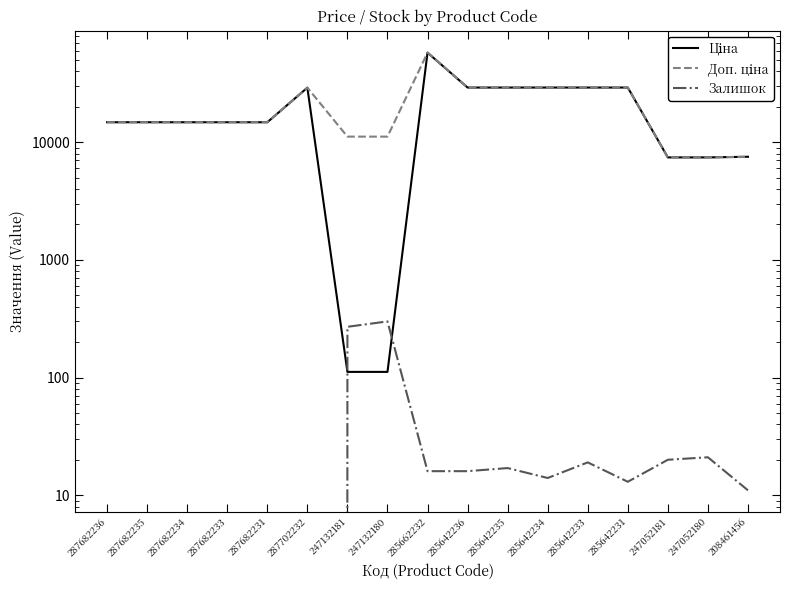

What is the label of the 15th point from the left?

247052181